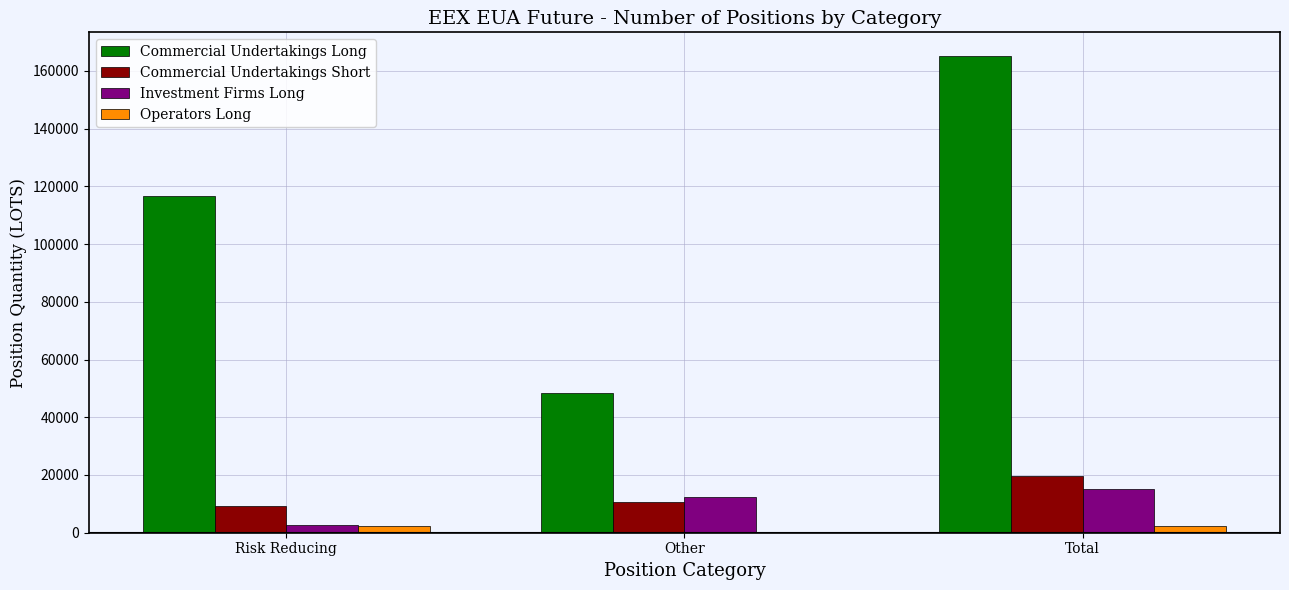

Is it true that Operators Long equals 0.0 at Other?

True